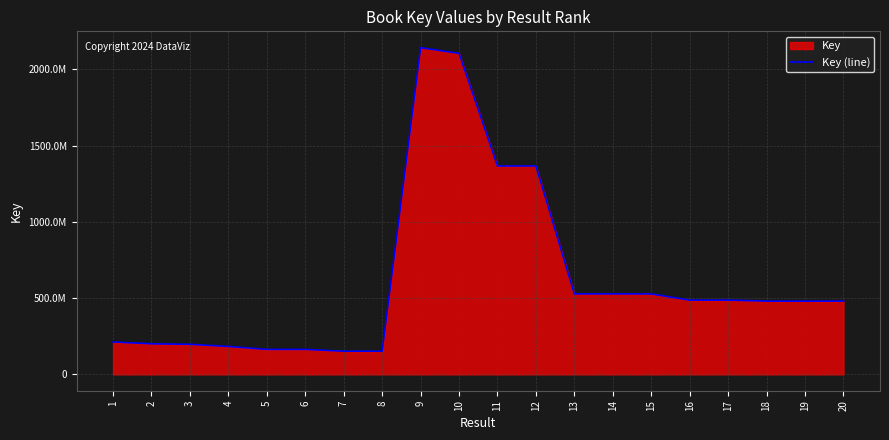

List the labels in order of value, largest first.

9, 10, 11, 12, 14, 15, 13, 17, 16, 19, 18, 20, 1, 2, 3, 4, 6, 5, 8, 7